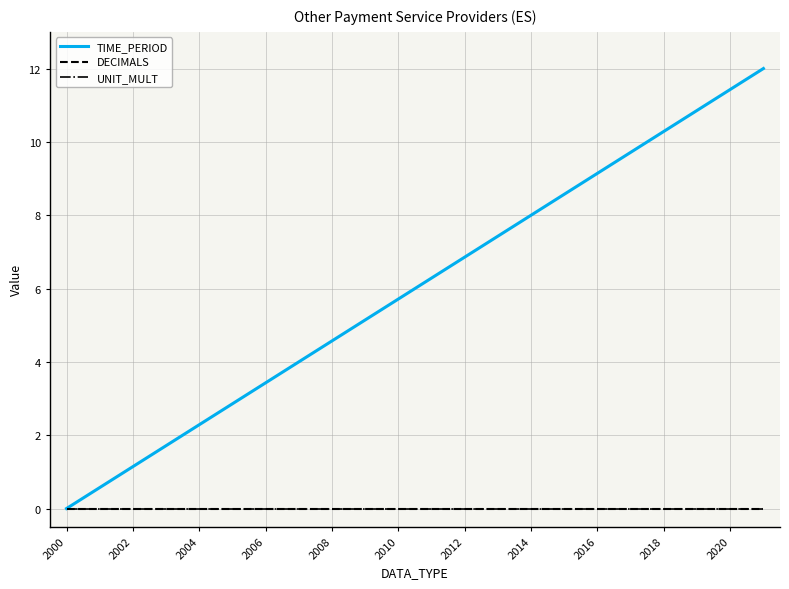

Does the chart have visible grid lines?

Yes